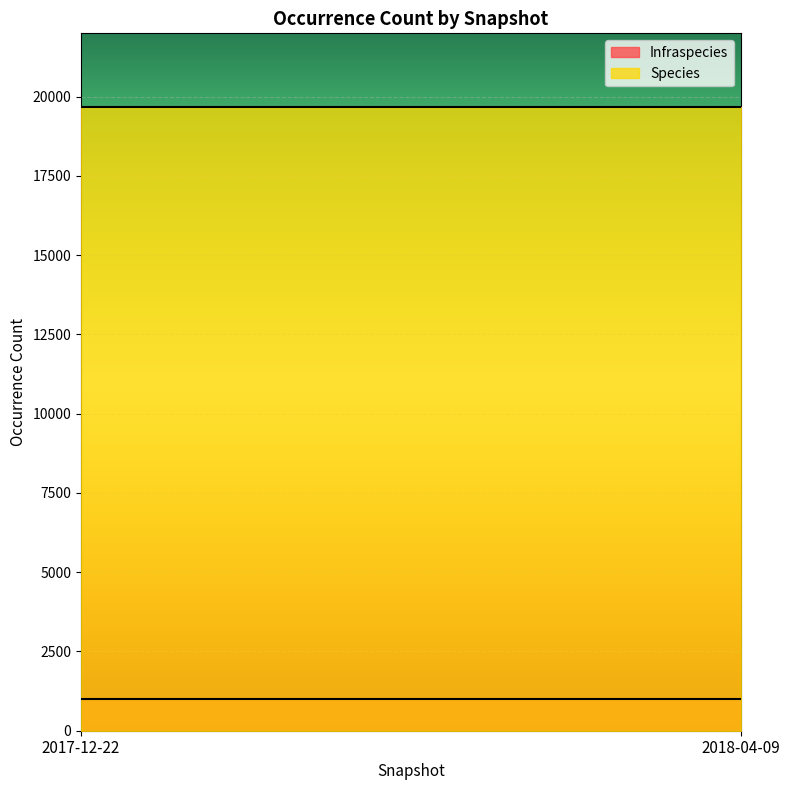

Which series has the largest total across all categories?

Species